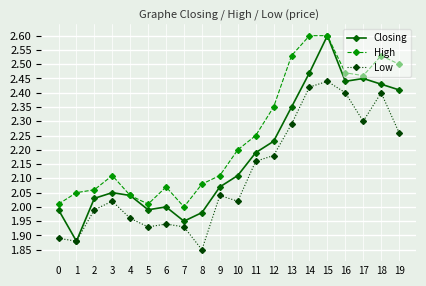

What are all the series names shown in the legend?

Closing, High, Low